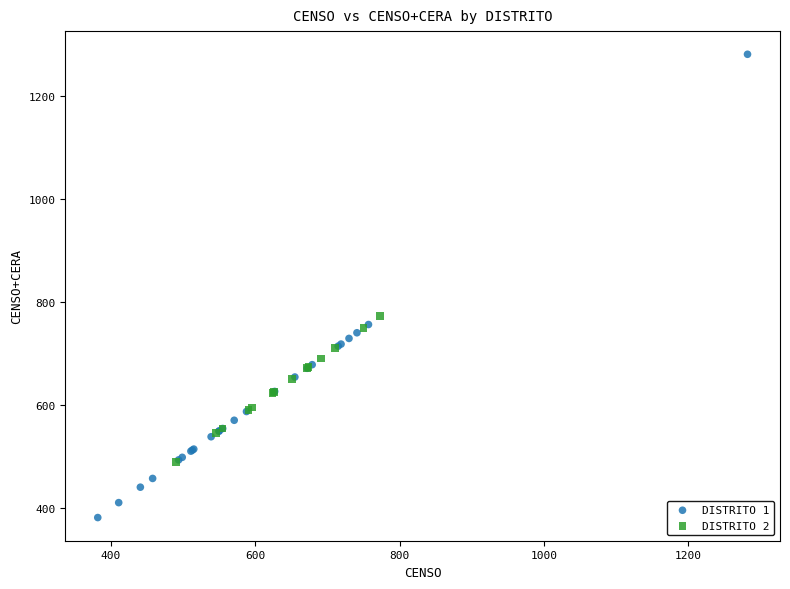

Which series has the widest spread of Y values?

DISTRITO 1